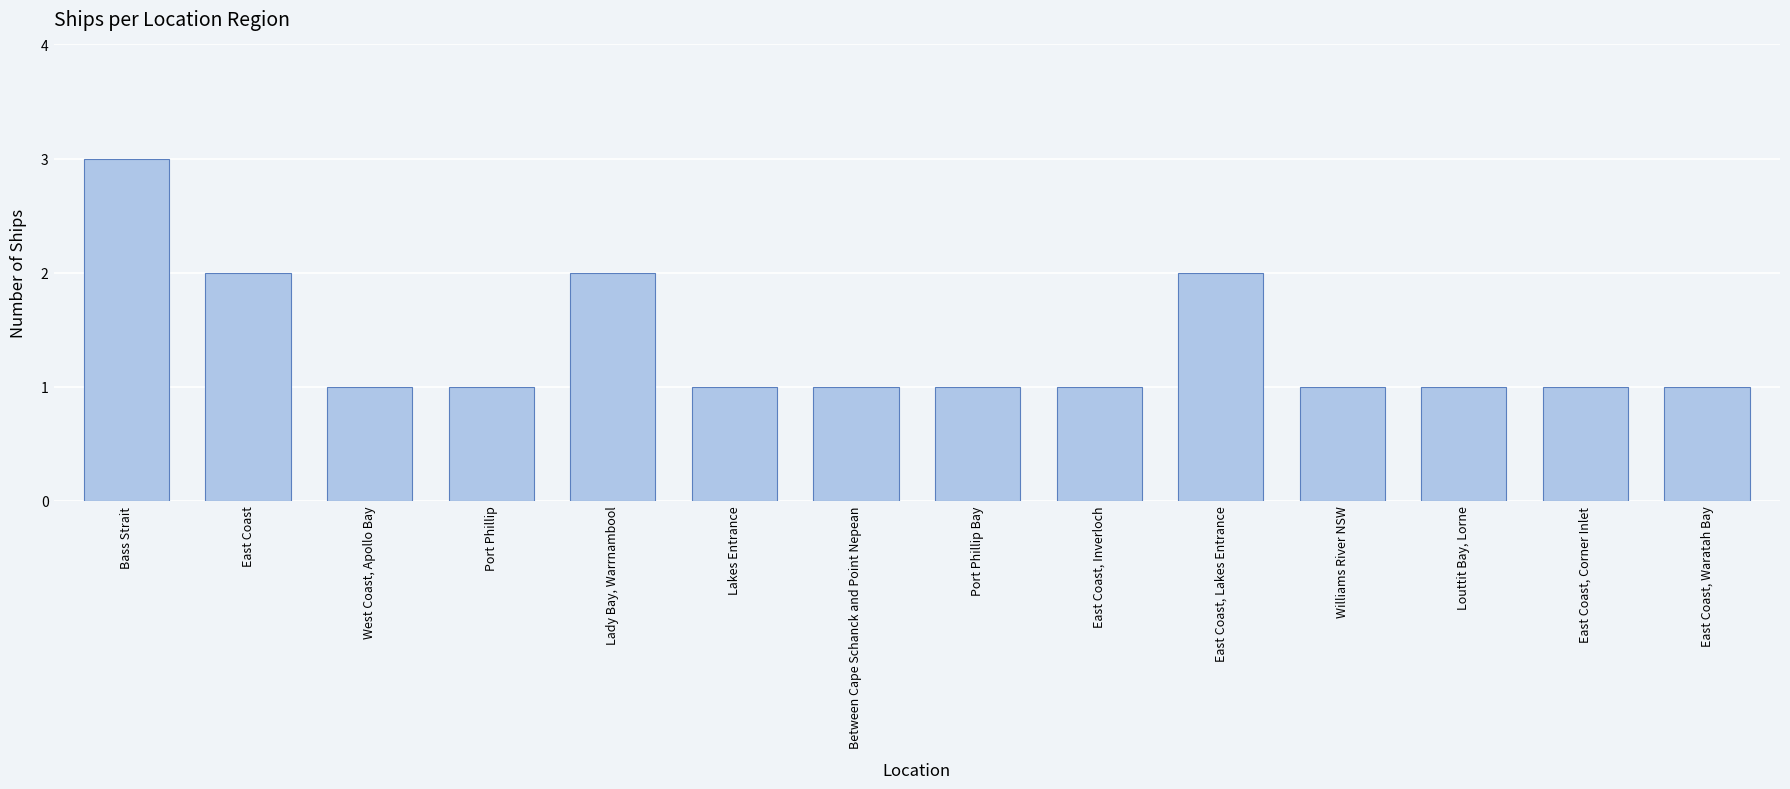

The value at East Coast, Lakes Entrance is 2. True or false?

True